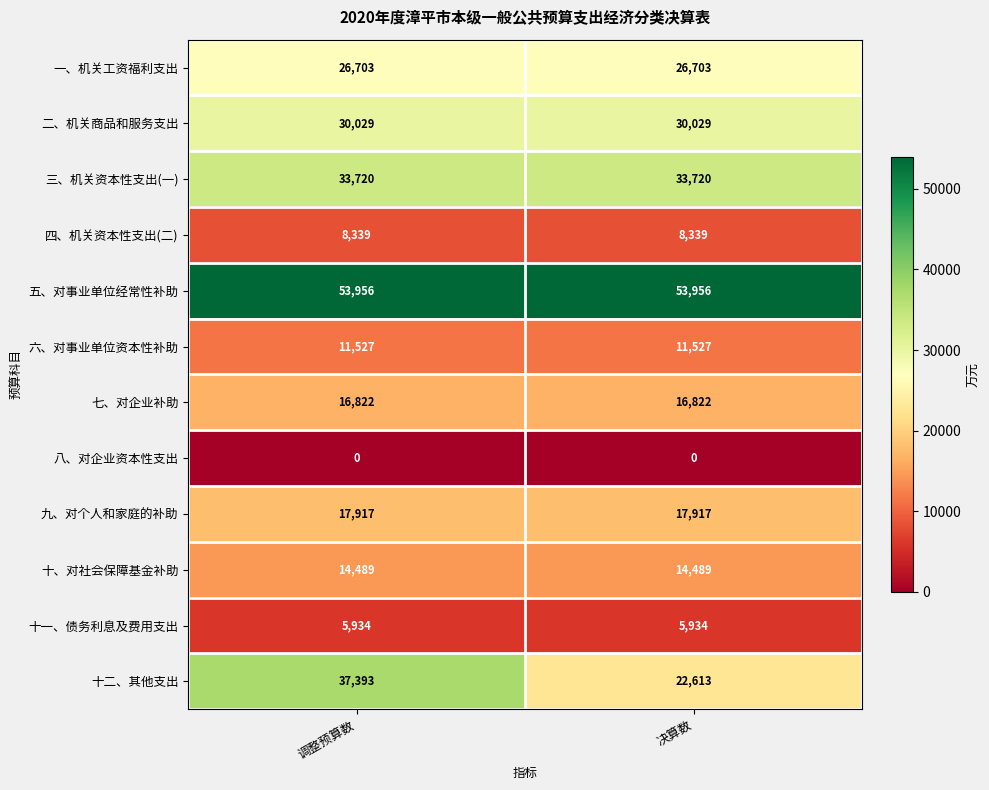

At which category is the sum across all series the highest?

调整预算数